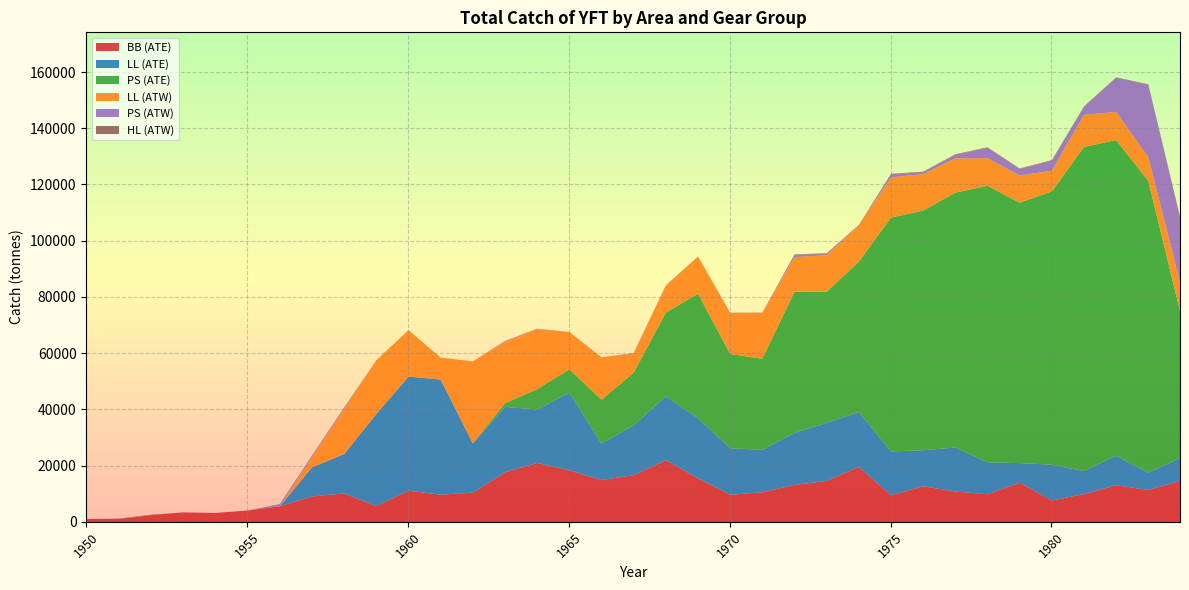

The value of BB (ATE) at 1964 is 31815. True or false?

False